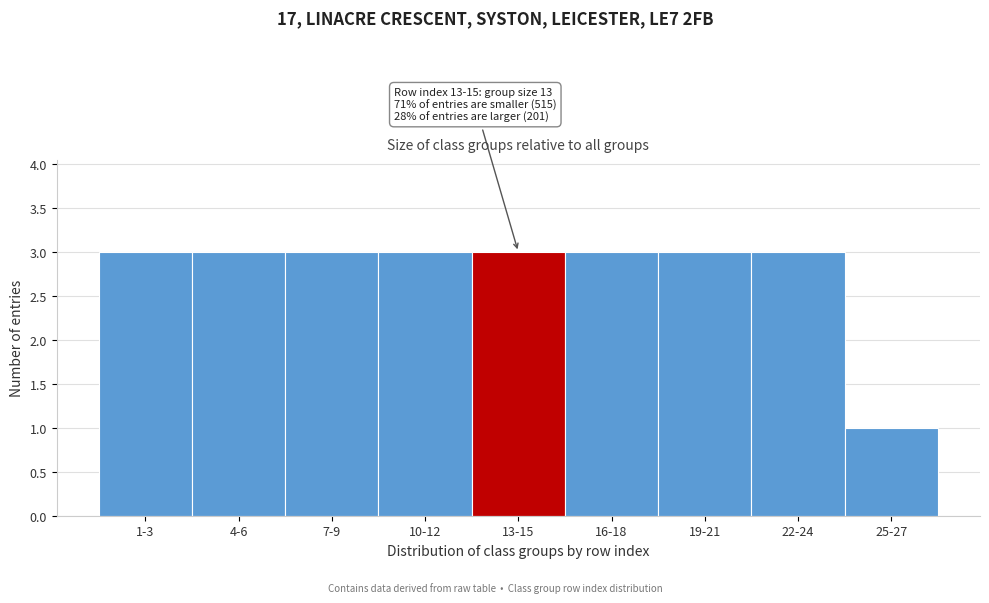

Reading right to left, transcribe all the data shown in this chart.

25-27=1	22-24=3	19-21=3	16-18=3	13-15=3	10-12=3	7-9=3	4-6=3	1-3=3